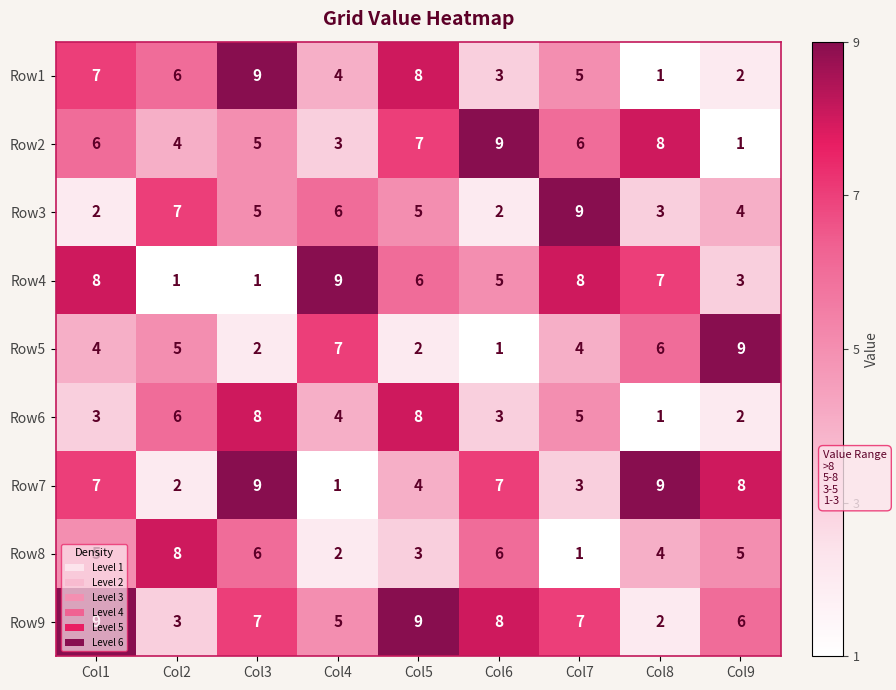

The value of Row7 at Col6 is 9. True or false?

False